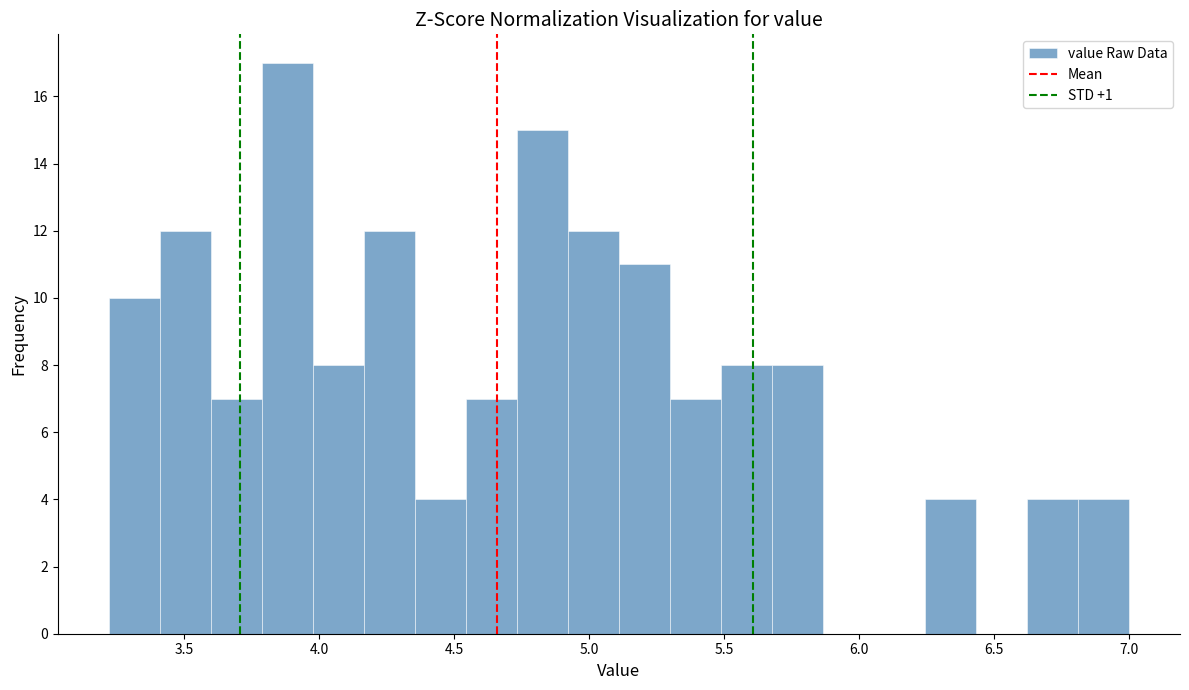

Around what value on the x-axis is the tallest bar? Give the approximate position of its centre, as read against the axis.

3.90